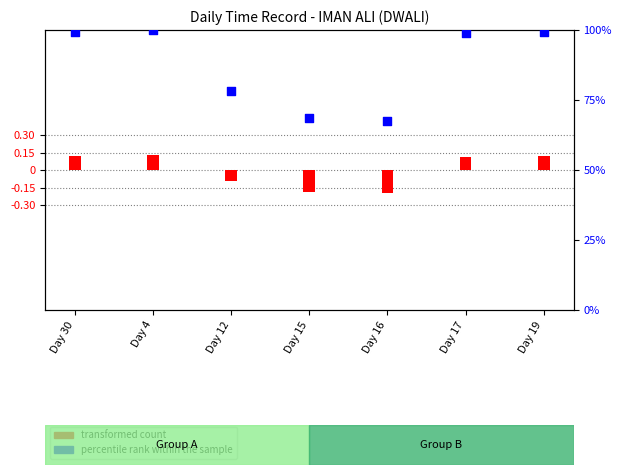

At how many categories does at least one series exceed 73?

5